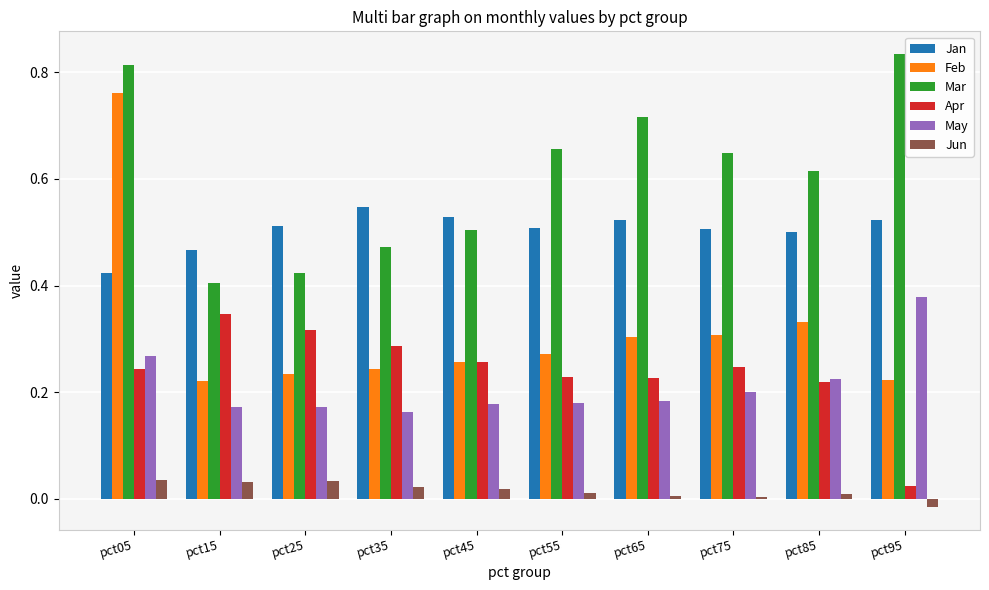

At which category is the sum across all series the highest?

pct05